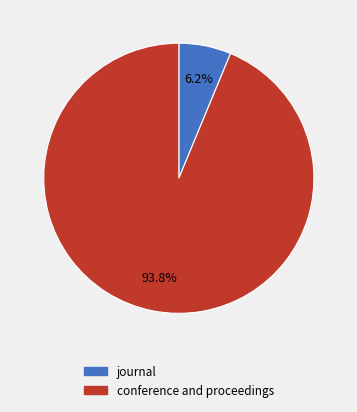

What percentage is the conference and proceedings slice, to the nearest percent?

94%